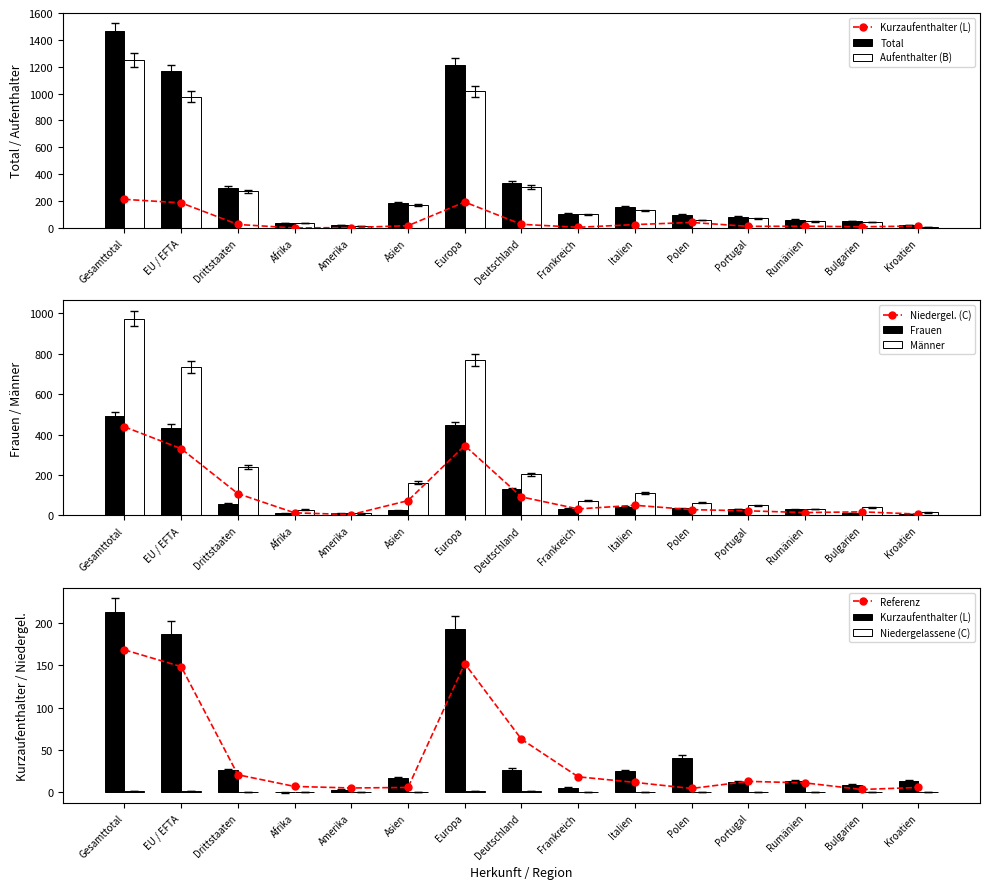

What is the value of the Frauen bar at the 15th from the left?

6